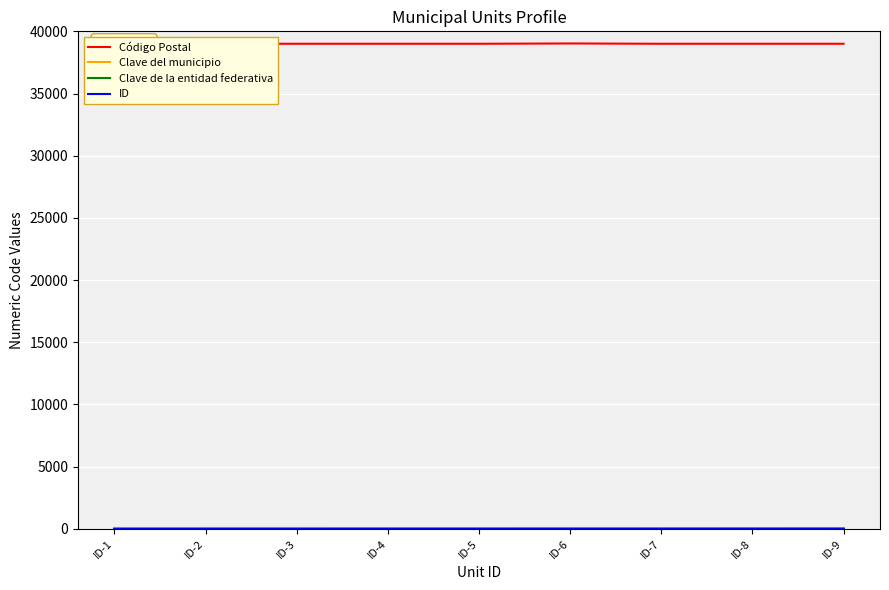

Reading left to right, what are all the values shown in this chart?

Código Postal: ID-1=39000	ID-2=39001	ID-3=39000	ID-4=39000	ID-5=39000	ID-6=39025	ID-7=39000	ID-8=39000	ID-9=39000
Clave del municipio: ID-1=29	ID-2=29	ID-3=29	ID-4=29	ID-5=29	ID-6=29	ID-7=29	ID-8=29	ID-9=29
Clave de la entidad federativa: ID-1=12	ID-2=12	ID-3=12	ID-4=12	ID-5=12	ID-6=12	ID-7=12	ID-8=12	ID-9=12
ID: ID-1=1	ID-2=2	ID-3=3	ID-4=4	ID-5=5	ID-6=6	ID-7=7	ID-8=8	ID-9=9